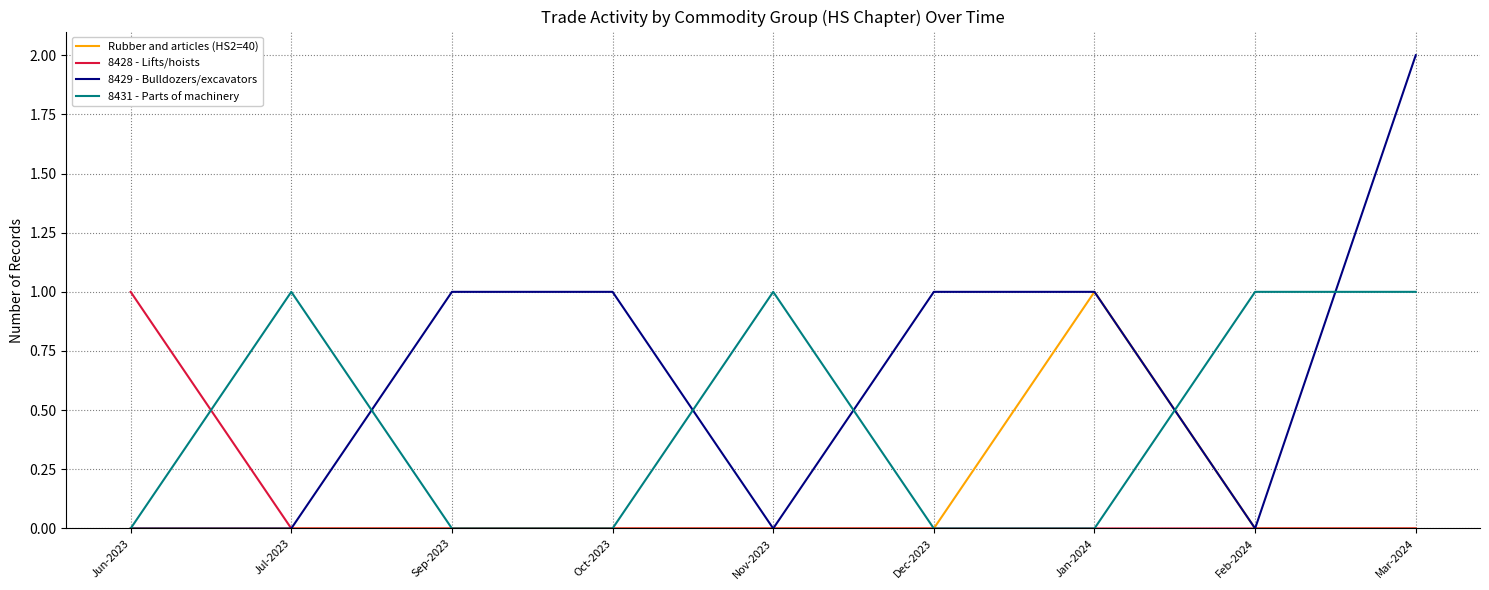

Which series has the largest range (max minus min)?

8429 - Bulldozers/excavators